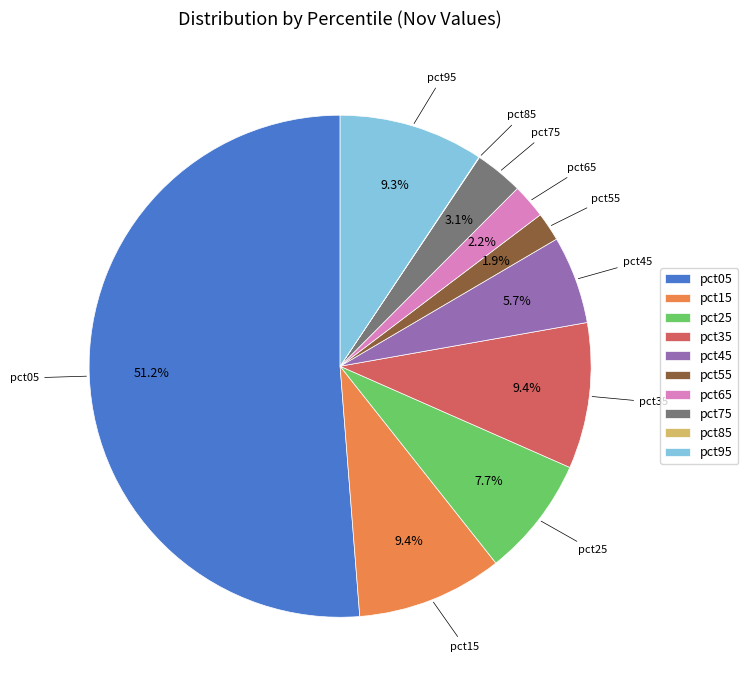

Combined, what portion of the pie is pct35 and pct25?

17.1%